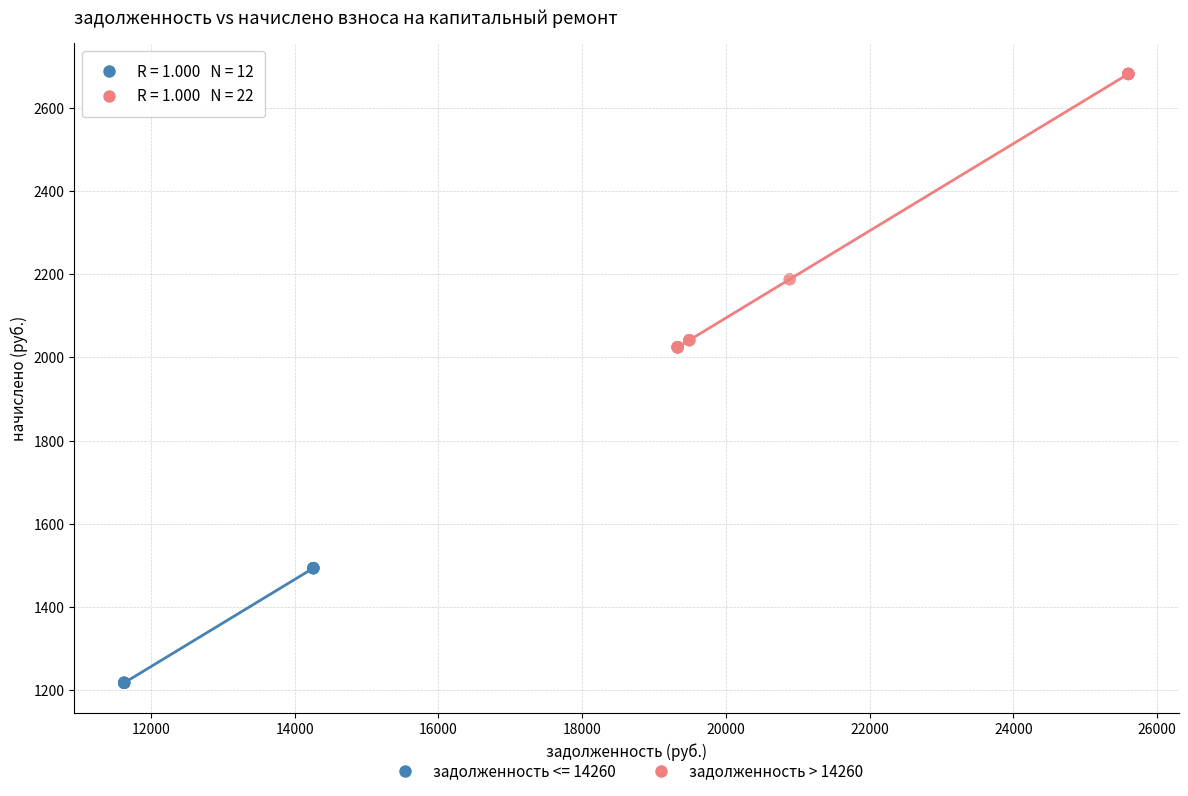

Which series has the widest spread of Y values?

задолженность > 14260